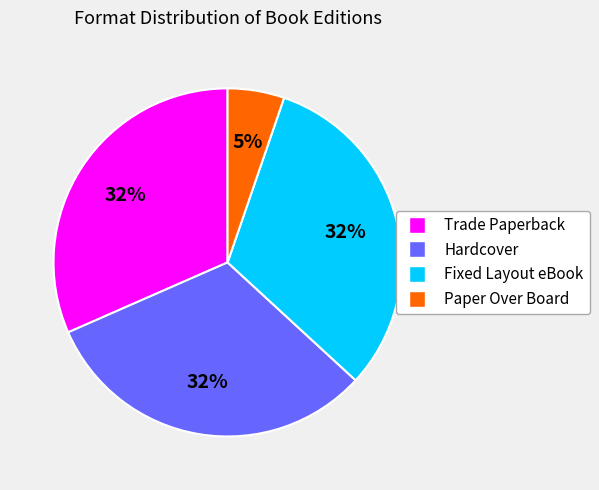

What percentage is the Hardcover slice, to the nearest percent?

32%